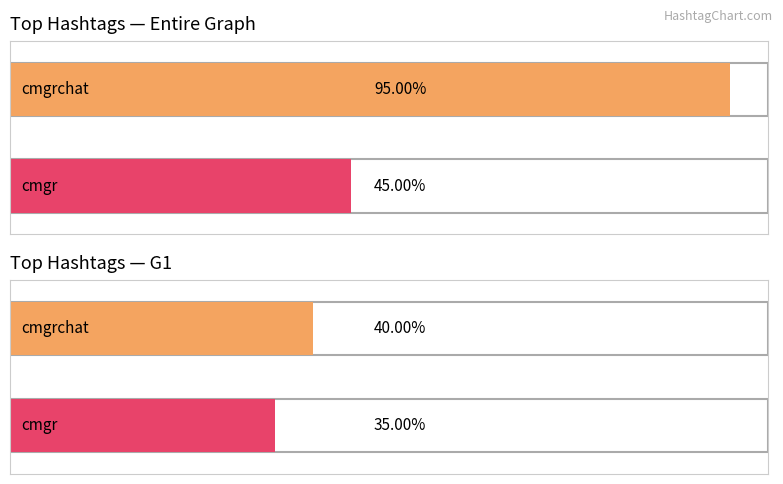

List the series in order of their overall mean, lowest first.

G1 Count, Entire Graph Count